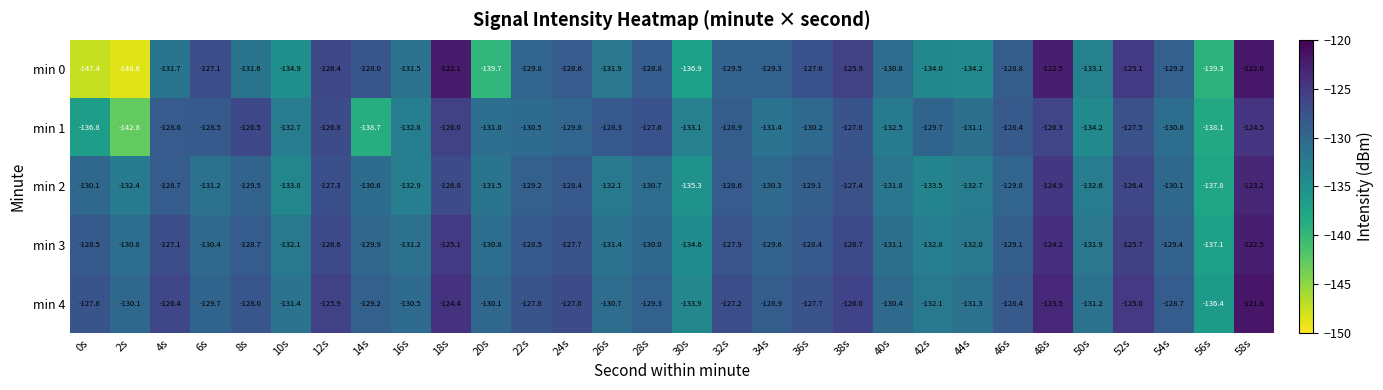

How many distinct data groups are displayed?

5